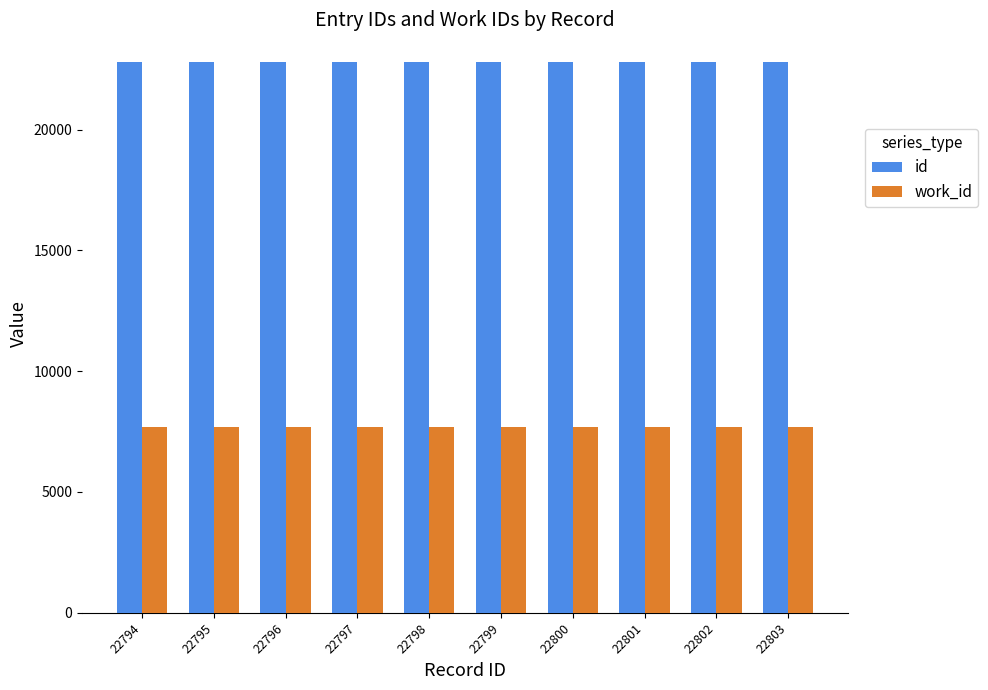

What are all the series names shown in the legend?

id, work_id